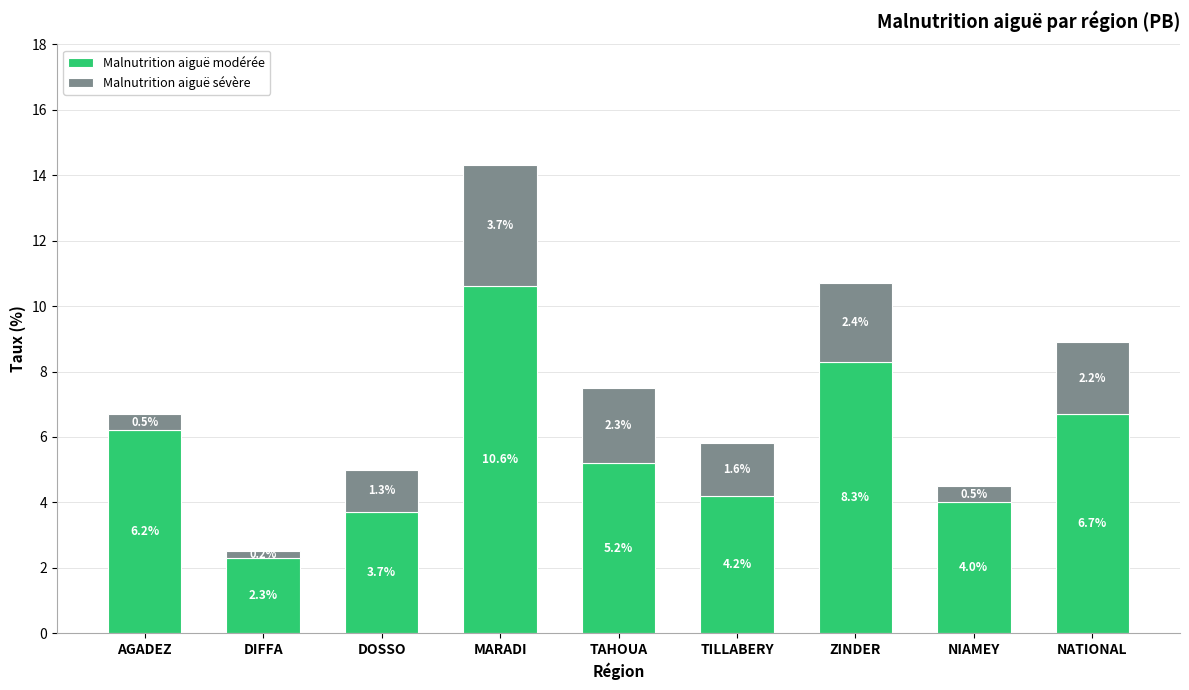

What is the sum of all Malnutrition aiguë modérée values?

51.2